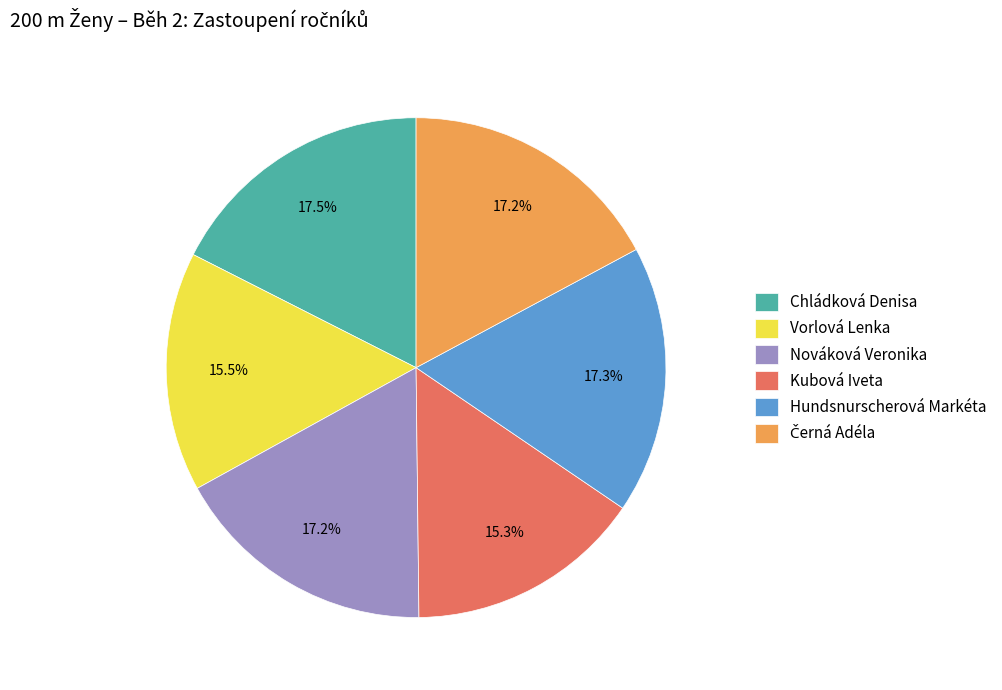

What is the ratio of the value at Kubová Iveta to the value at Chládková Denisa?

0.9